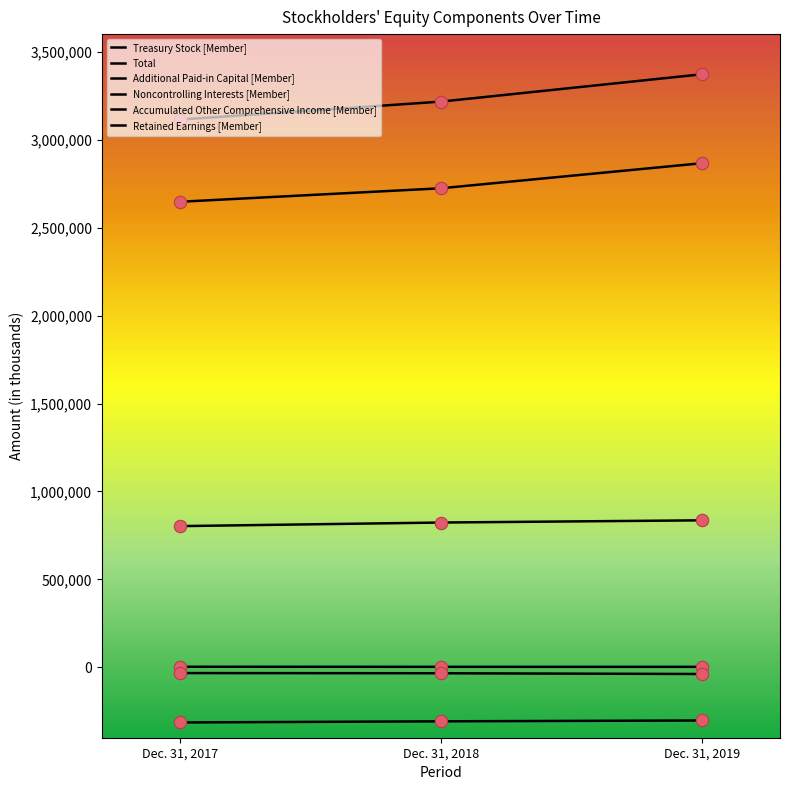

Which series has the largest total across all categories?

Total